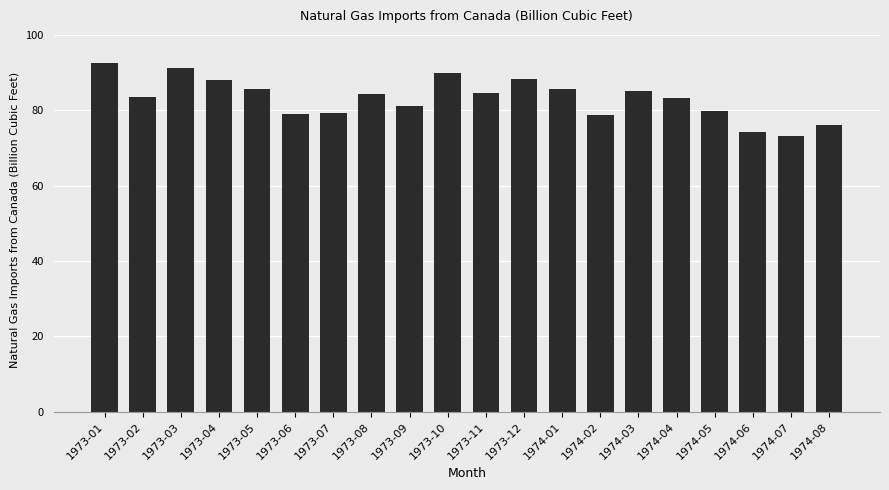

Are the bars grouped side by side (vs. stacked)?

No